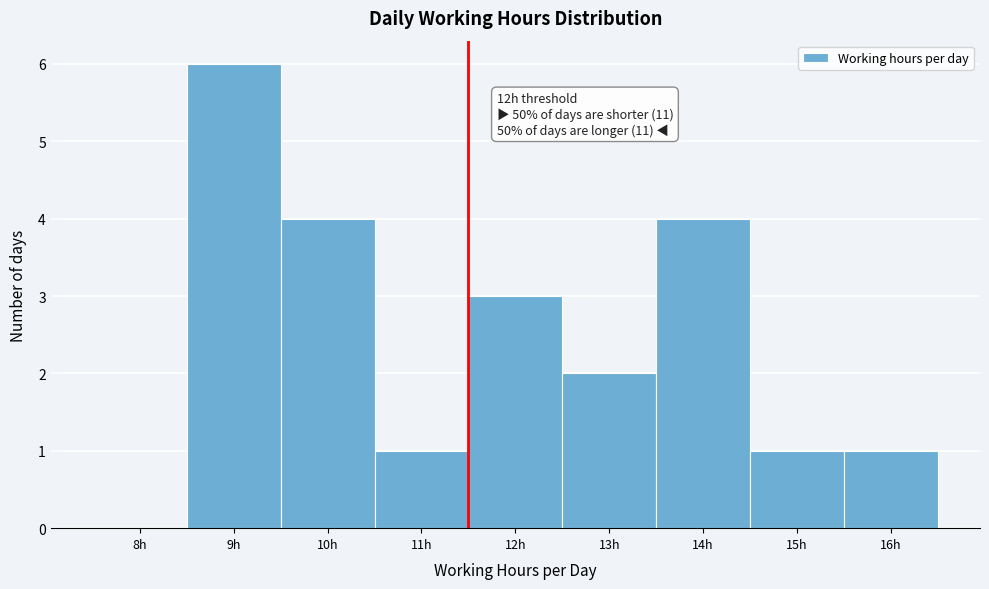

Reading right to left, extract all data points from this chart.

16h=1	15h=1	14h=4	13h=2	12h=3	11h=1	10h=4	9h=6	8h=0